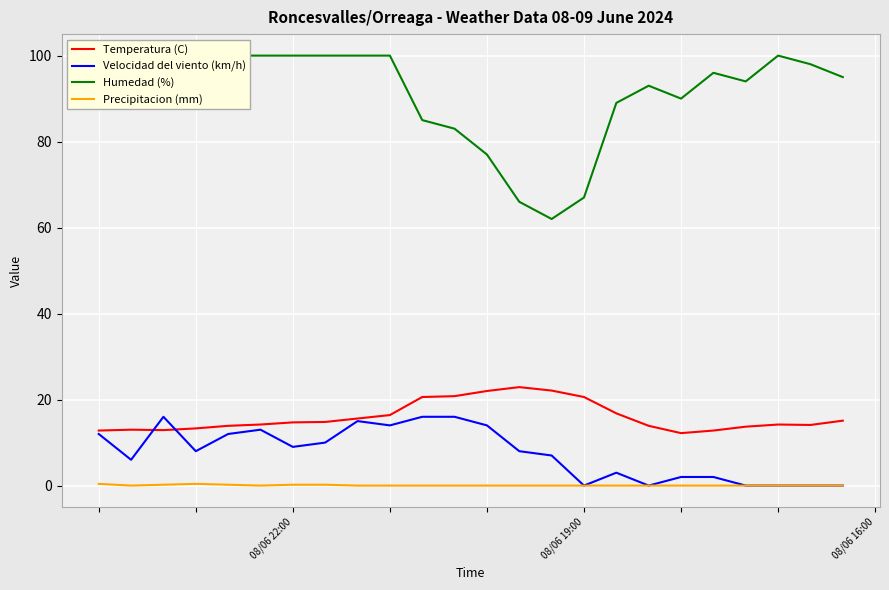

At which label does Temperatura (C) first exceed 14?

5